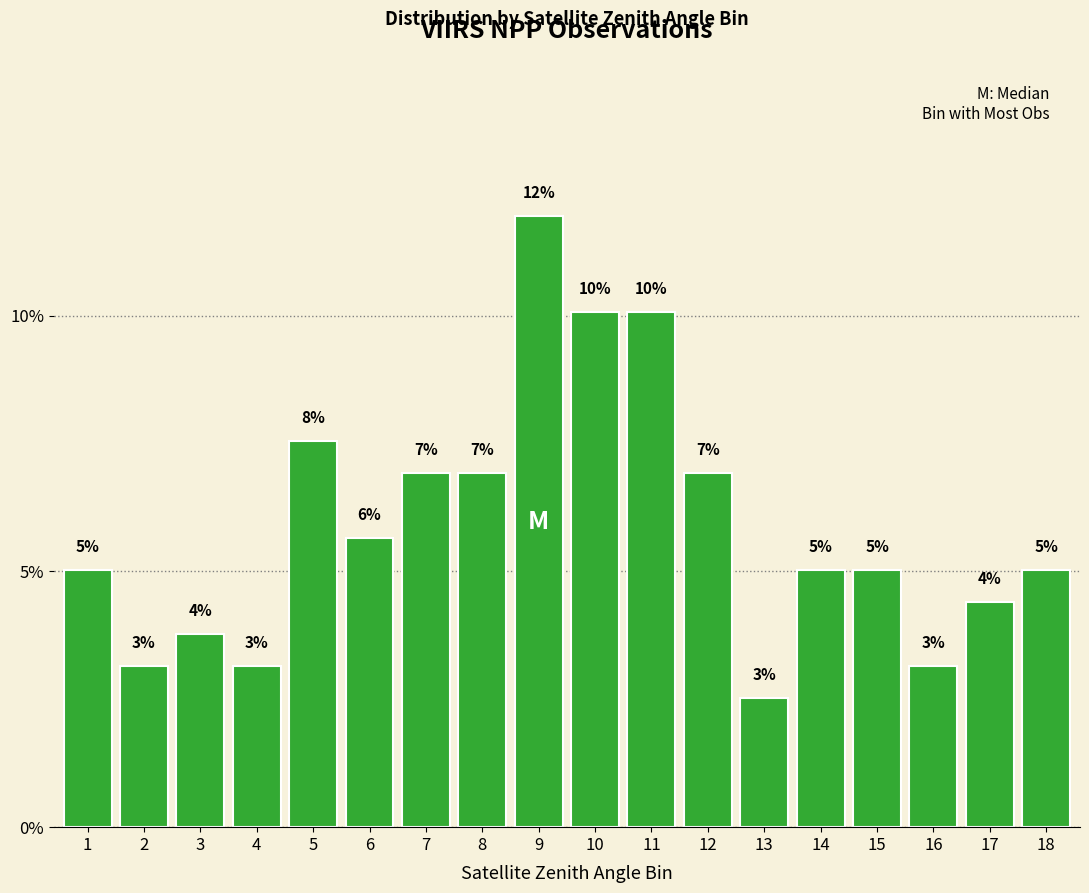

How many categories are shown in the chart?

18